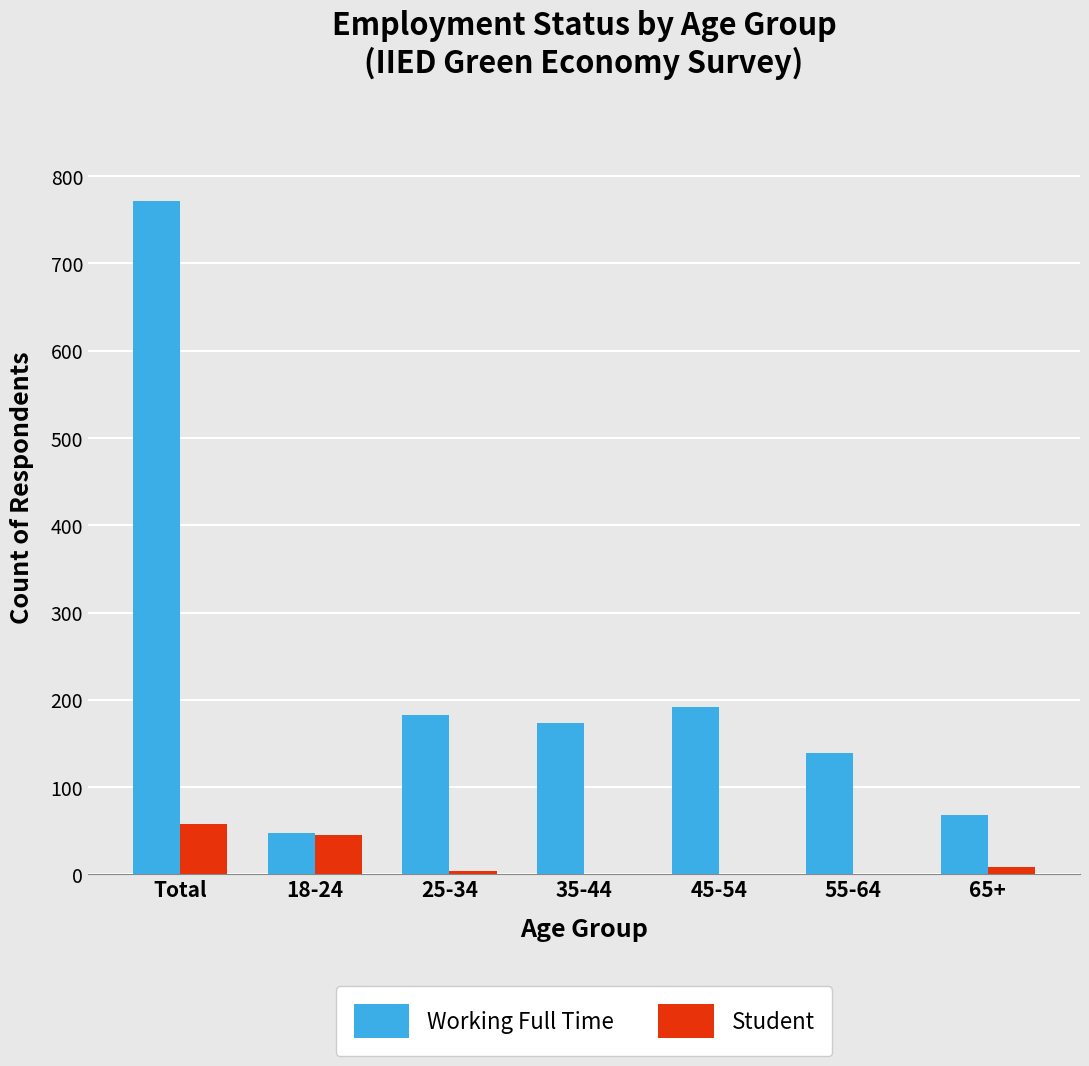

At which category is the sum across all series the highest?

Total